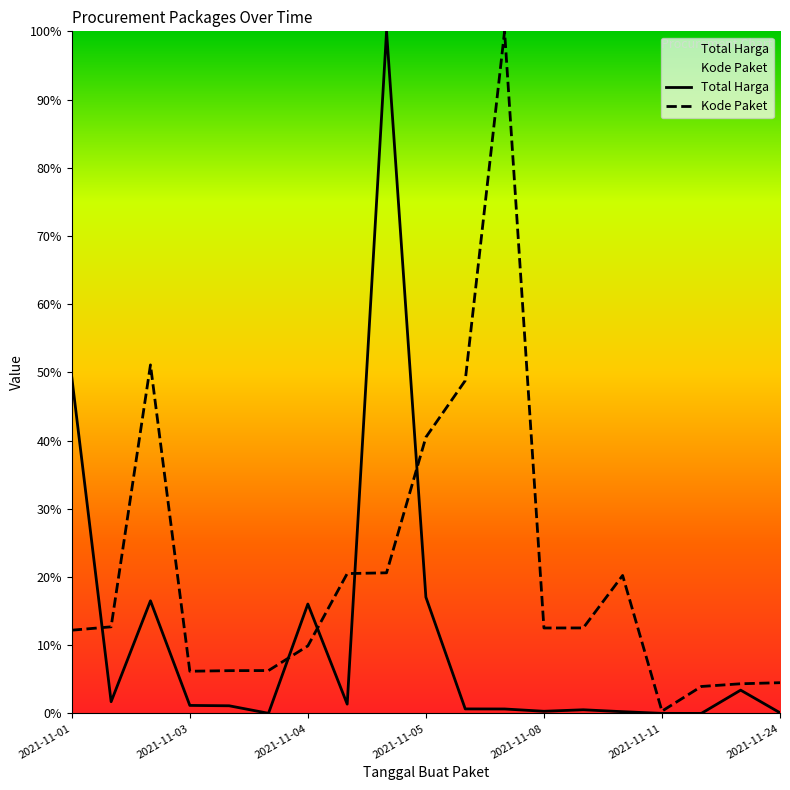

Rank the series by their maximum value, from lowest to highest.

Total Harga, Kode Paket